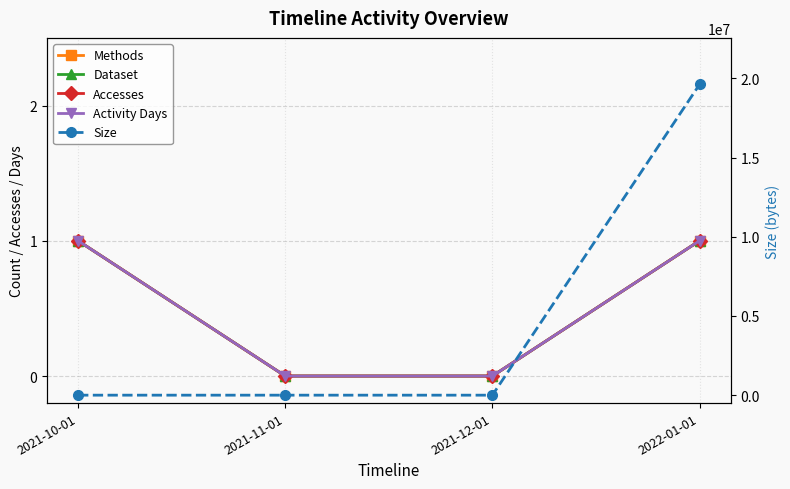

Which category has the lowest value in the Activity Days series?

2021-11-01